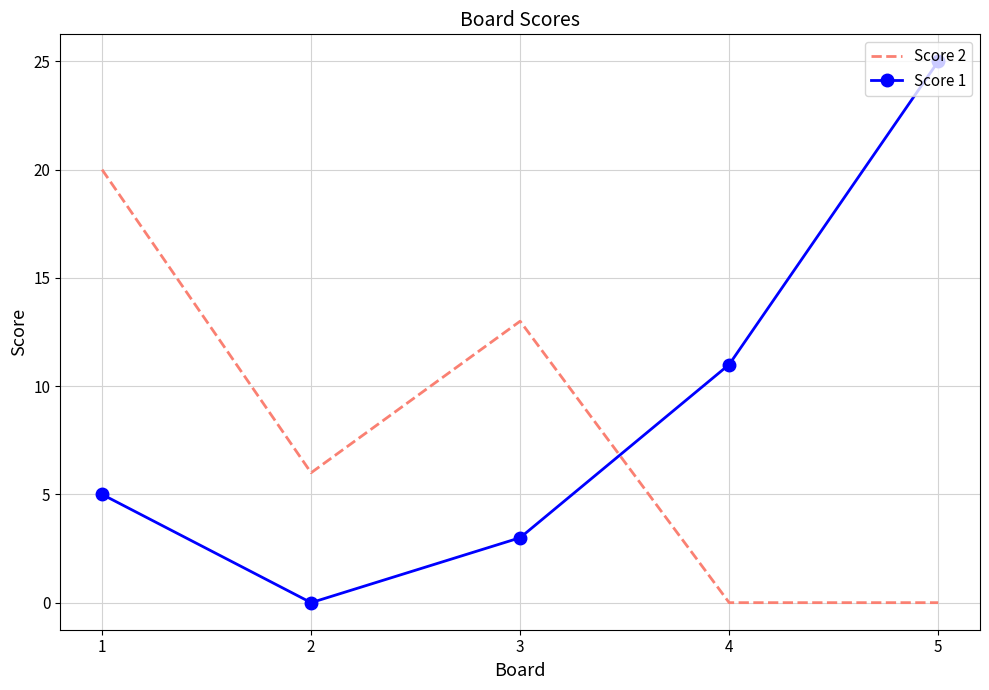

Which series has the largest range (max minus min)?

Score 1